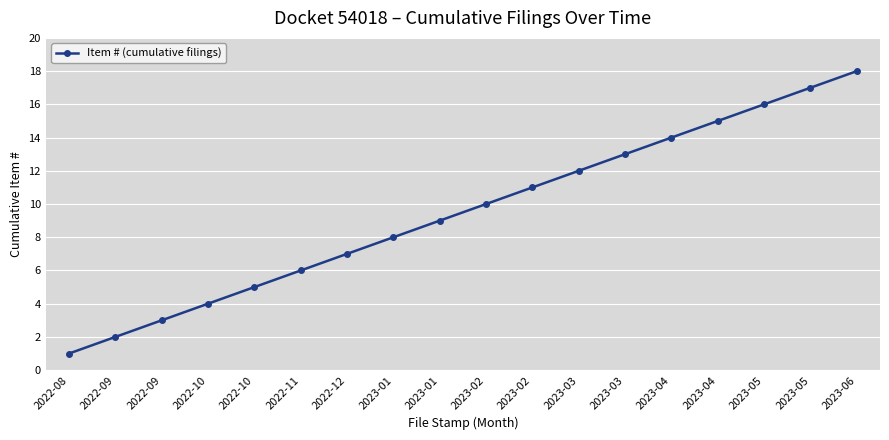

List the labels in order of value, largest first.

2023-06, 2023-05, 2023-05, 2023-04, 2023-04, 2023-03, 2023-03, 2023-02, 2023-02, 2023-01, 2023-01, 2022-12, 2022-11, 2022-10, 2022-10, 2022-09, 2022-09, 2022-08